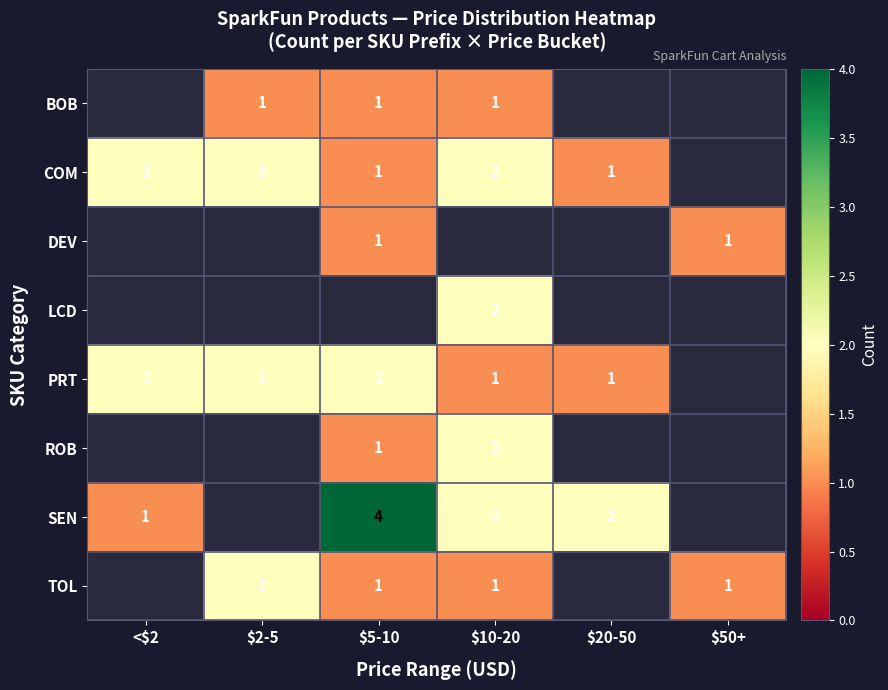

The value of ROB at $5-10 is 1. True or false?

True